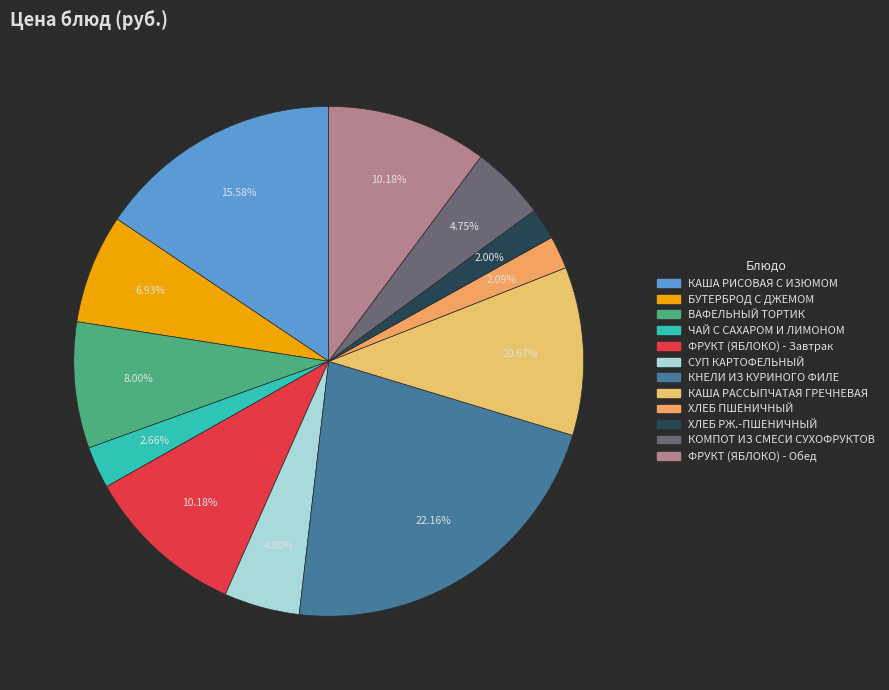

Which slice is the largest?

КНЕЛИ ИЗ КУРИНОГО ФИЛЕ